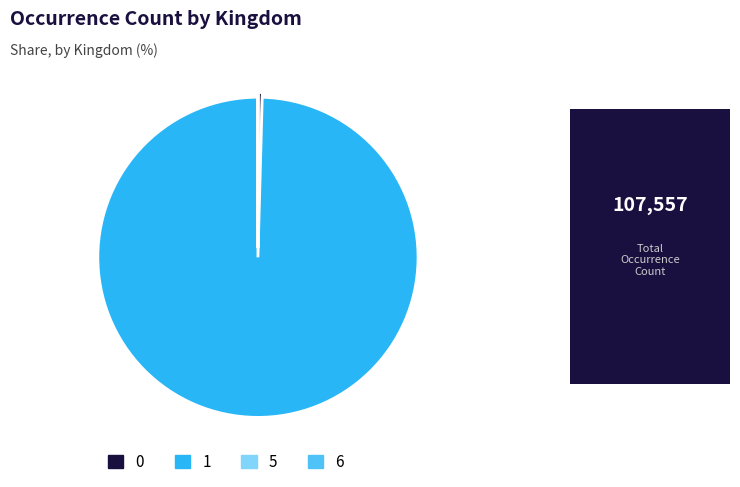

Does any single category account for the majority?

Yes